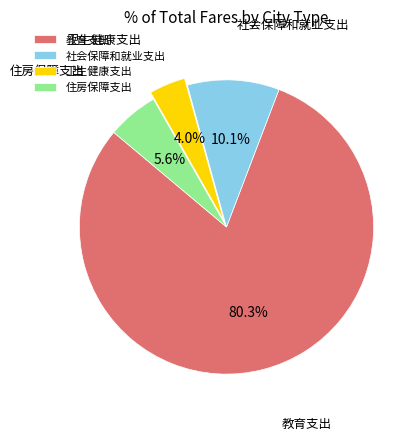

True or false: 教育支出 accounts for 80% of the total.

True